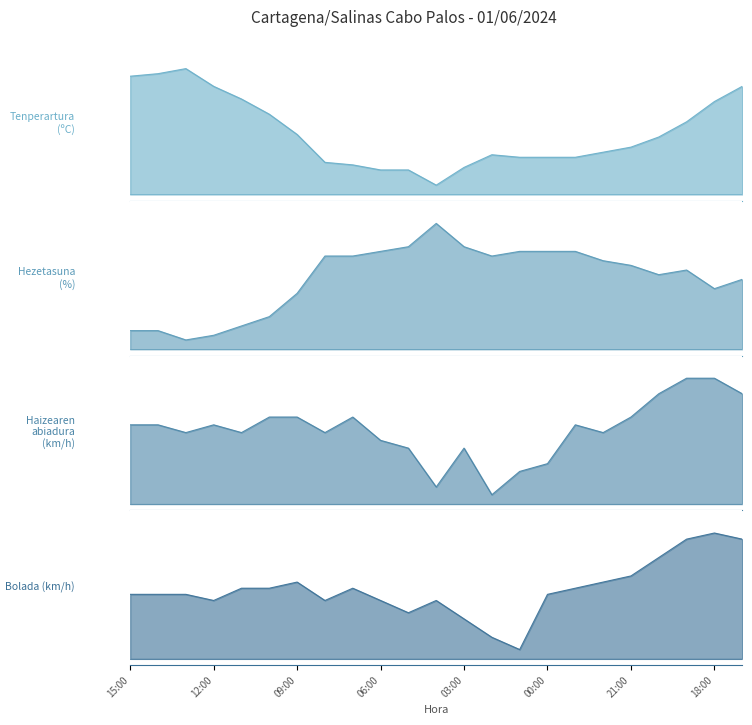

Which series changed the most between 10:00 and 18:00?

Bolada (km/h)